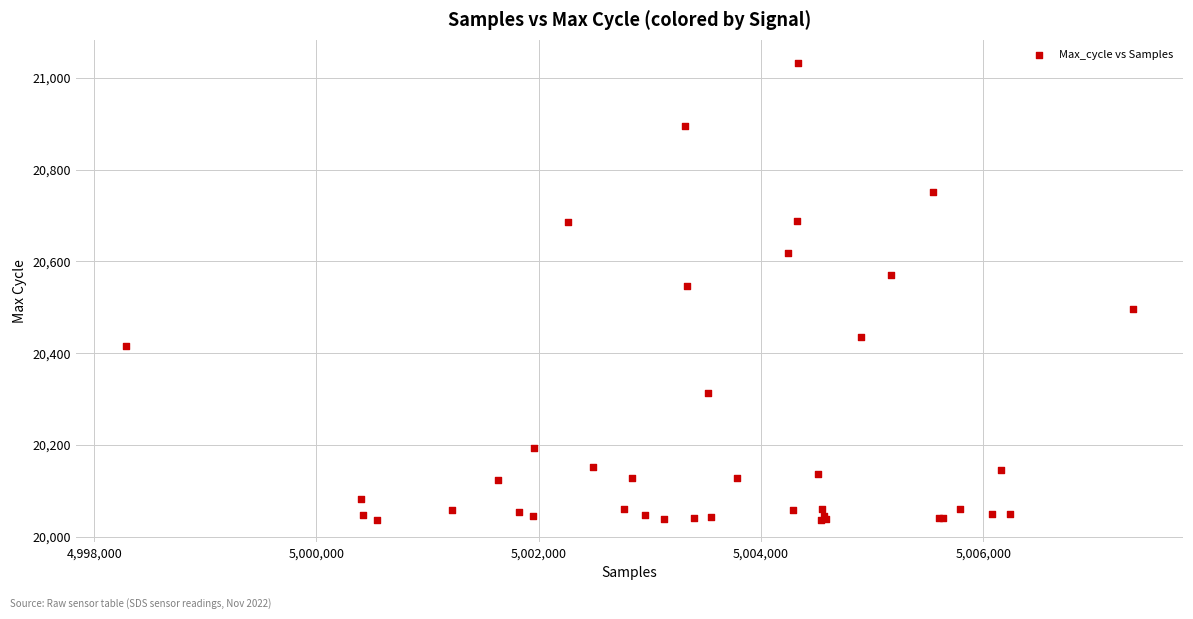

What Y value in the scatter plot is closest to 20535?

20547